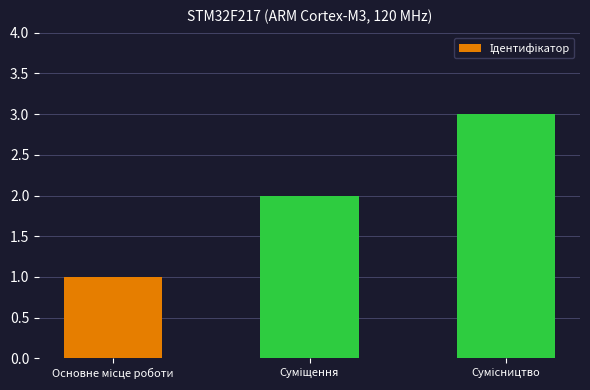

What is the maximum value shown in the chart?

3